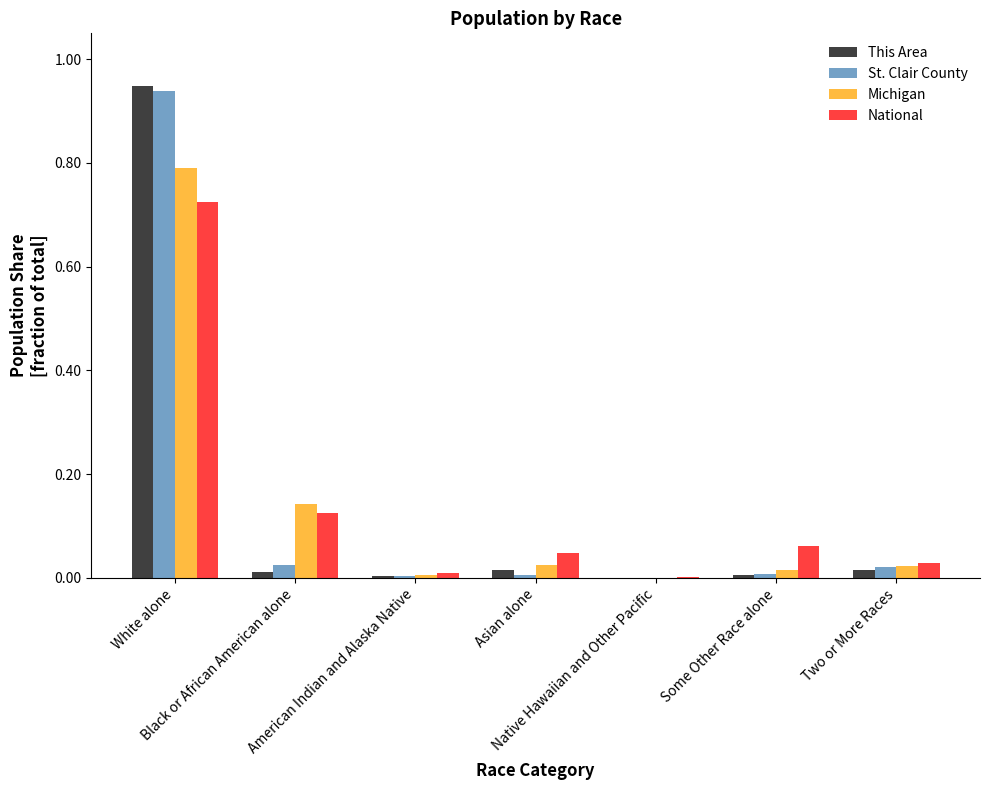

How many groups of bars are there?

7